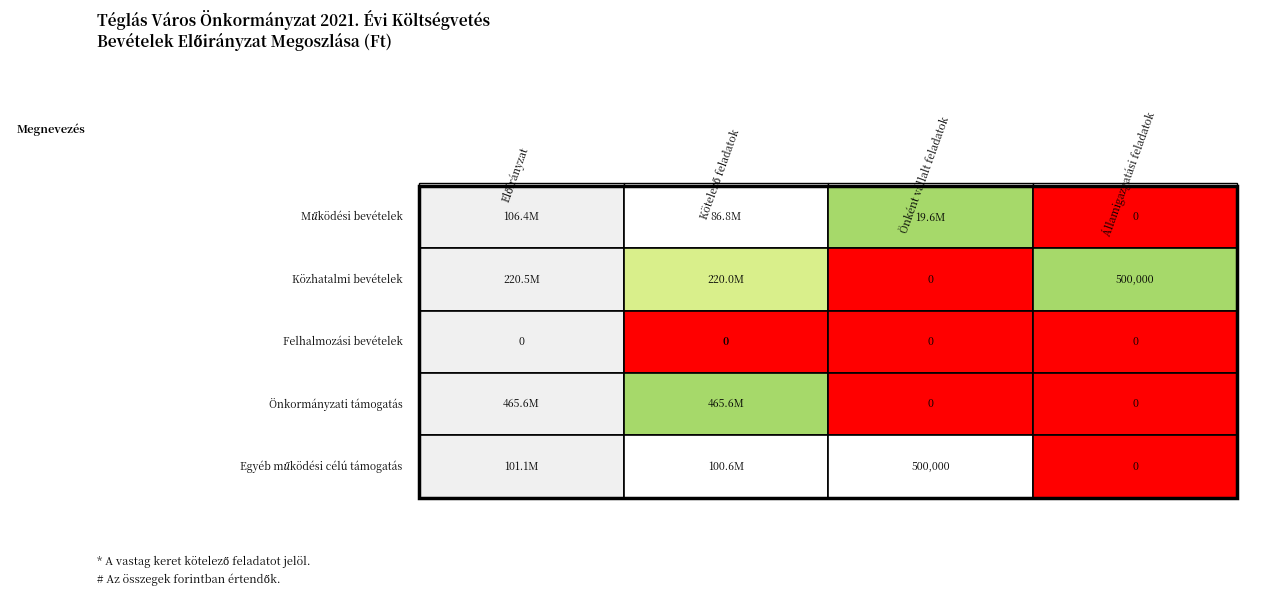

Reading left to right, transcribe all the data shown in this chart.

Működési bevételek: 106418334	86775334	19643000	0
Közhatalmi bevételek: 220500000	220000000	0	500000
Felhalmozási bevételek: 0	0	0	0
Önkormányzati támogatás: 465630281	465630281	0	0
Egyéb működési célú támogatás: 101111247	100611247	500000	0